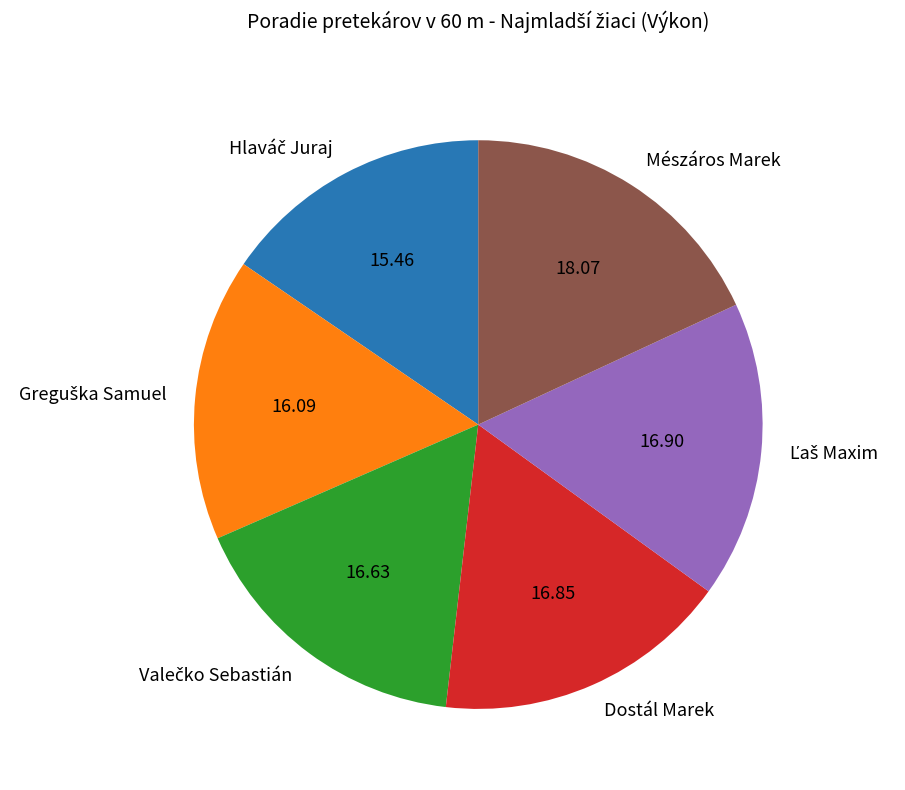

What is the largest slice in the pie chart?

Mészáros Marek